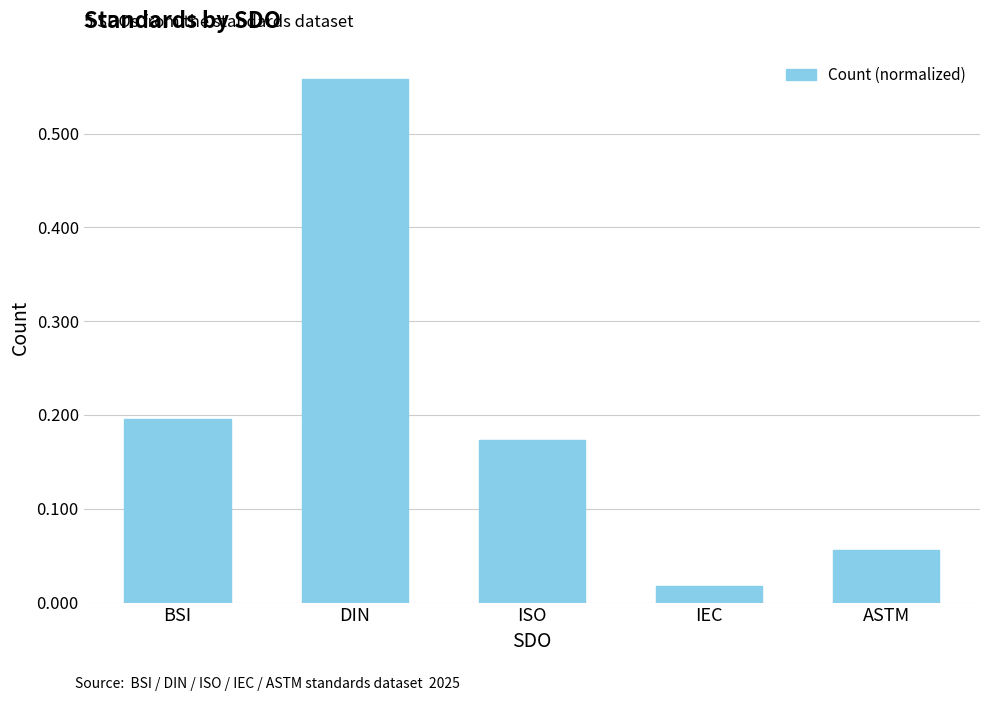

The chart shows a value of 0.0 at ASTM. True or false?

False